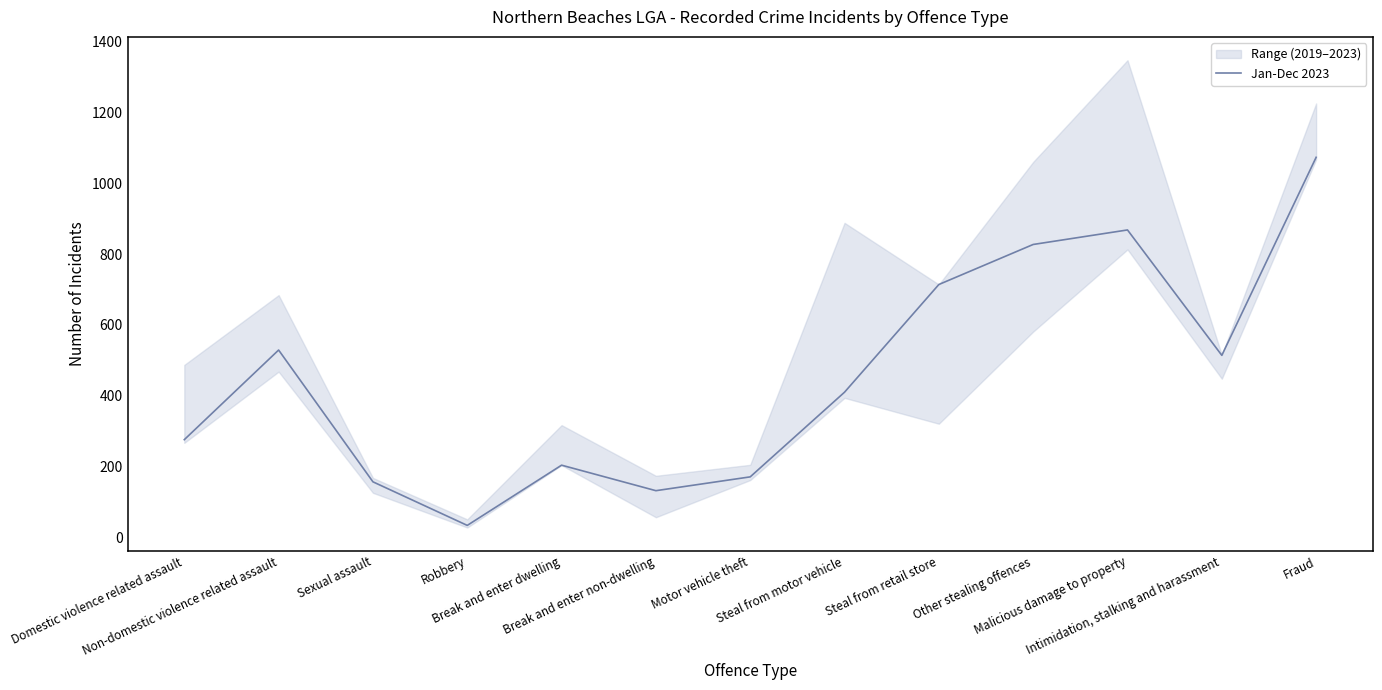

Where is the first local minimum?

Robbery